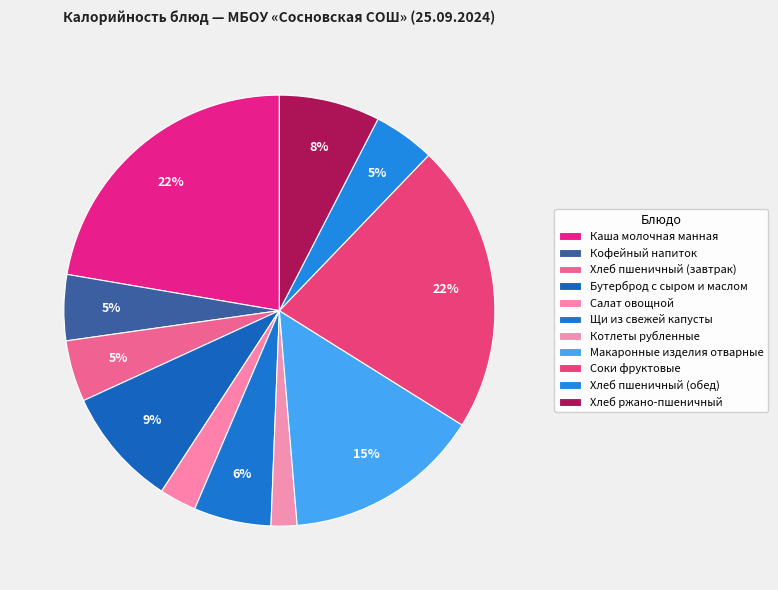

Combined, what portion of the pie is Котлеты рубленные and Салат овощной?

4.7%